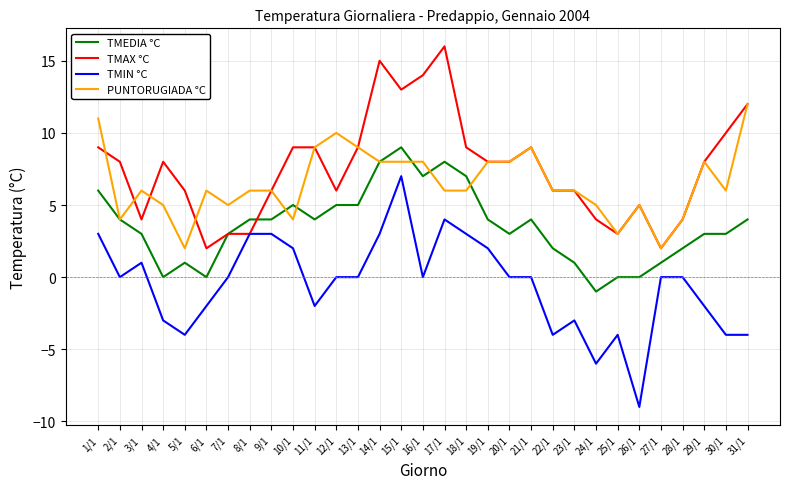

Which series has the widest spread of values?

TMIN °C